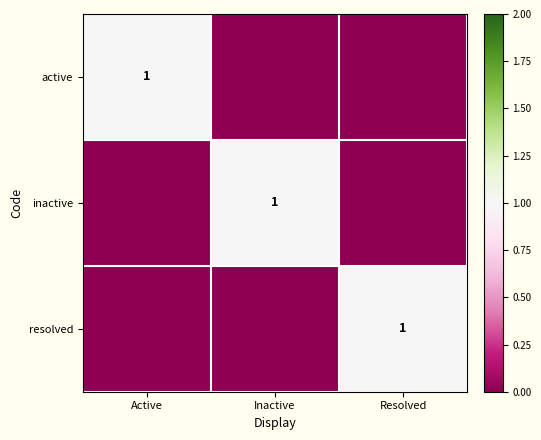

The resolved series shows 2 at Resolved. True or false?

False